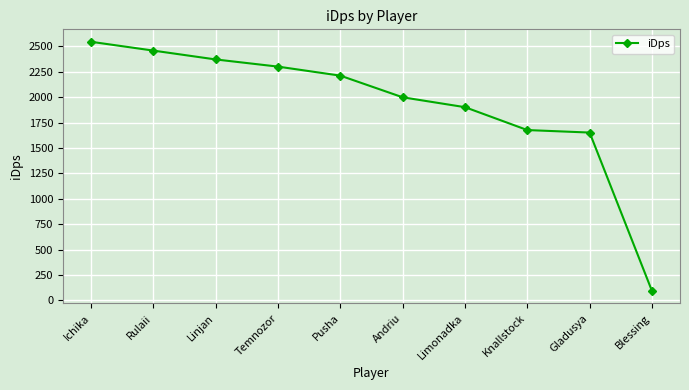

How many lines are shown in the chart?

1